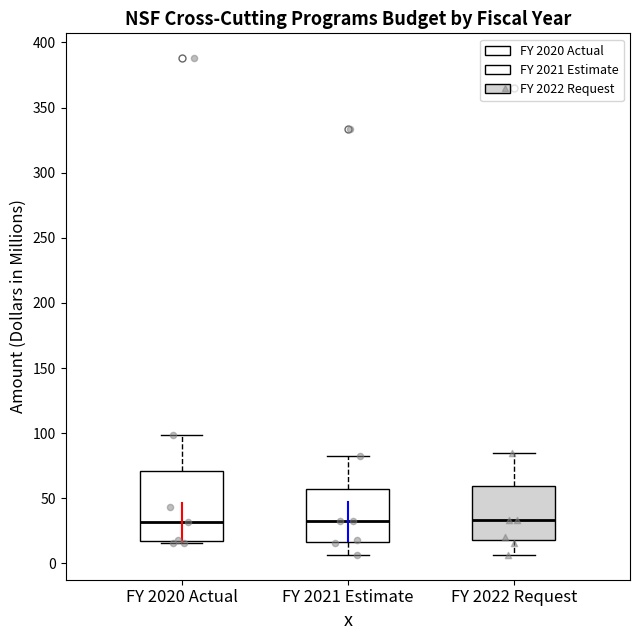

Where is the upper edge of the box for FY 2022 Request on the y-axis? The values are not printed on the chart, so give them approximately, as read against the axis.

60